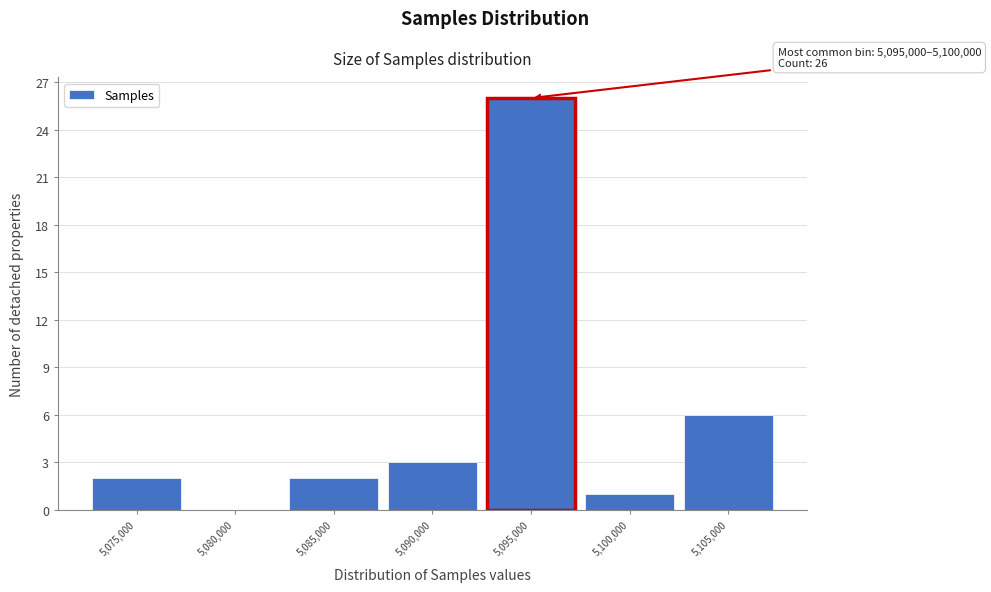

Reading left to right, transcribe all the data shown in this chart.

5,075,000=2	5,080,000=0	5,085,000=2	5,090,000=3	5,095,000=26	5,100,000=1	5,105,000=6